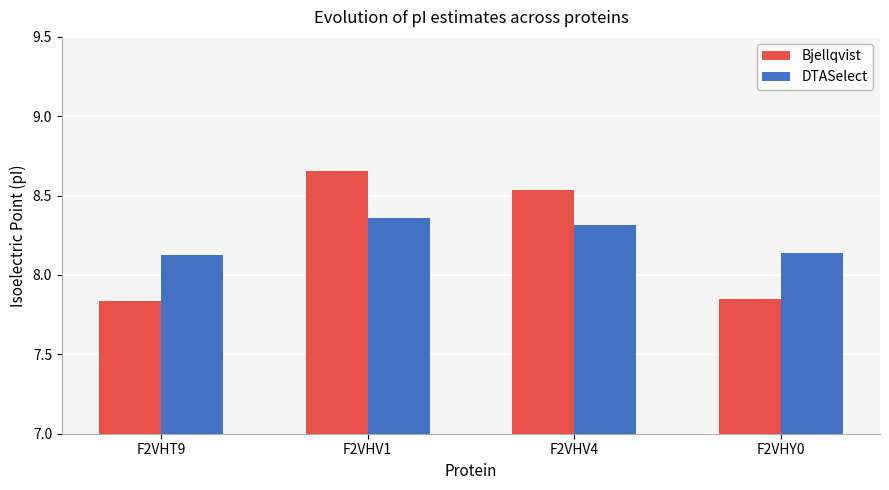

Rank the series at F2VHV4 from highest to lowest value.

Bjellqvist, DTASelect